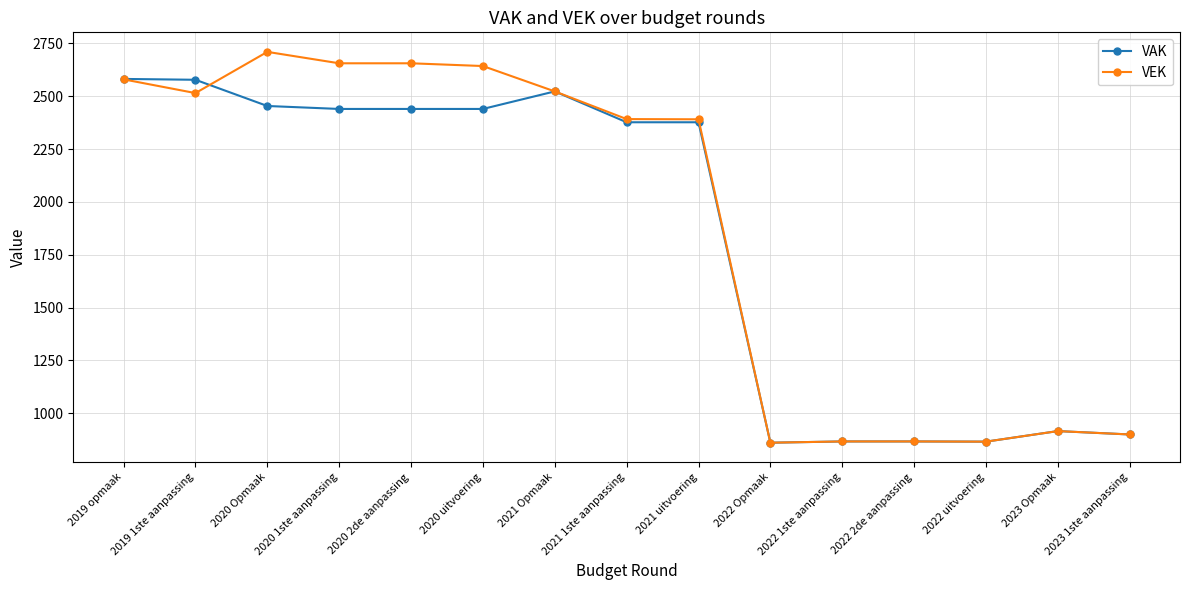

How many lines are shown in the chart?

2